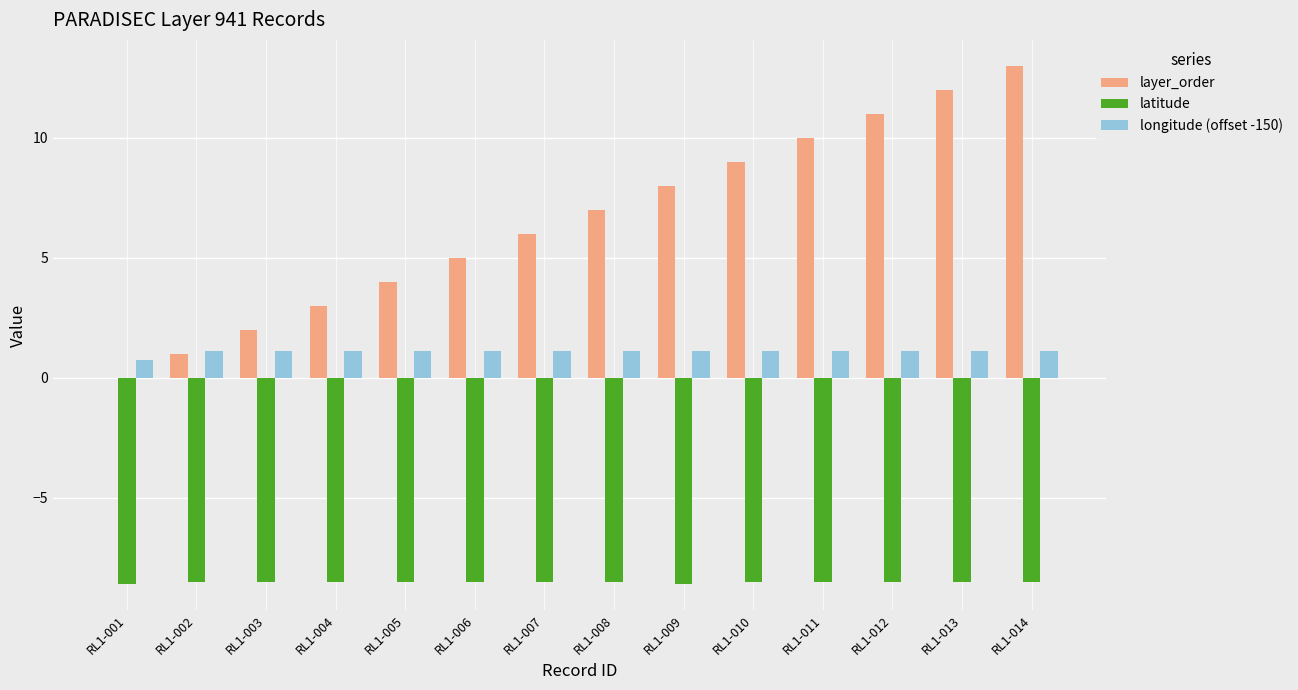

What is the total value across all series at RL1-010?

1.6